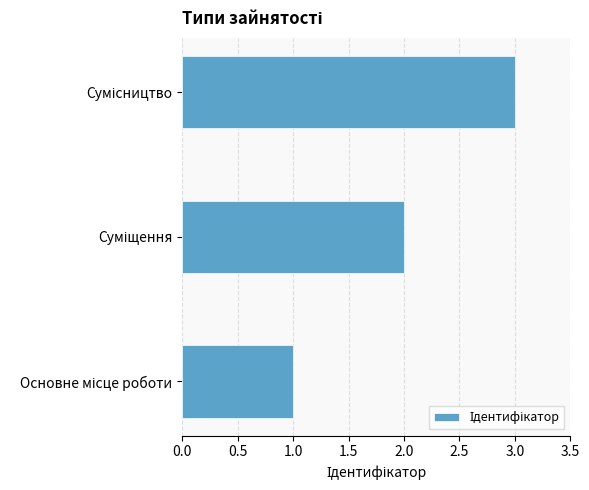

What is the greatest value displayed?

3